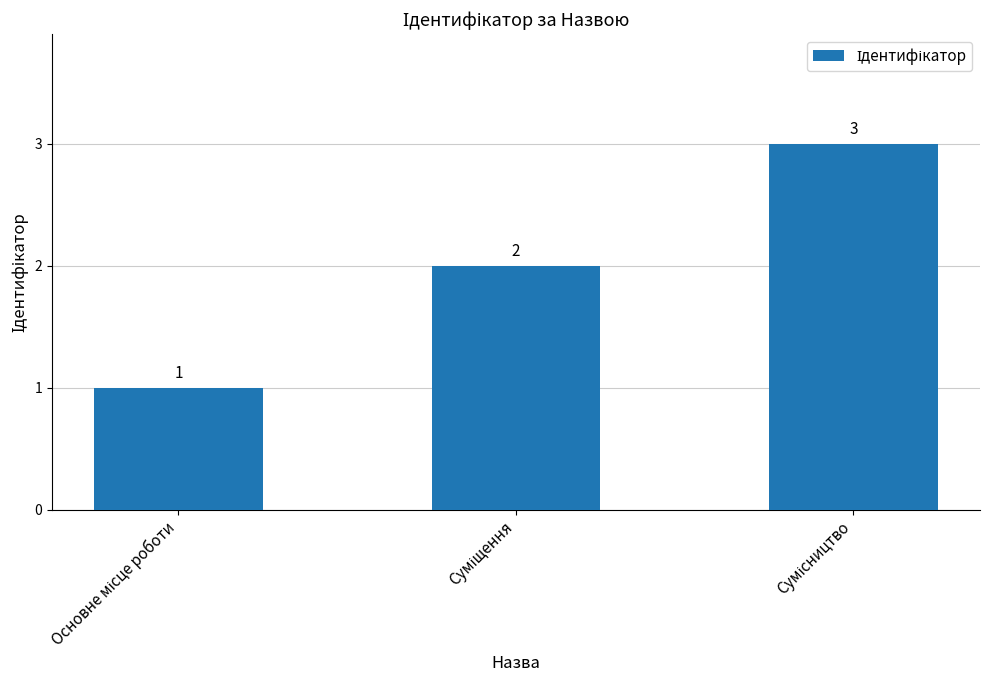

Does the chart contain any negative values?

No